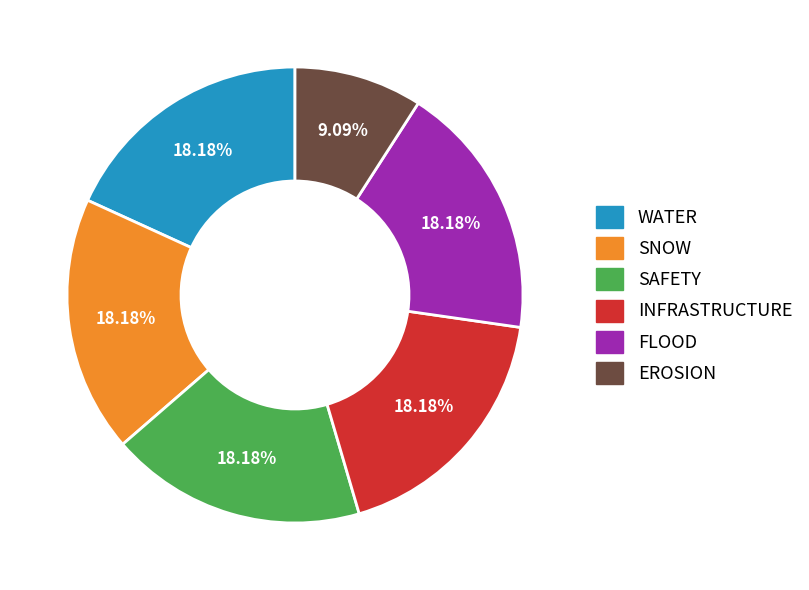

What percentage is NOT represented by WATER?

81.8%